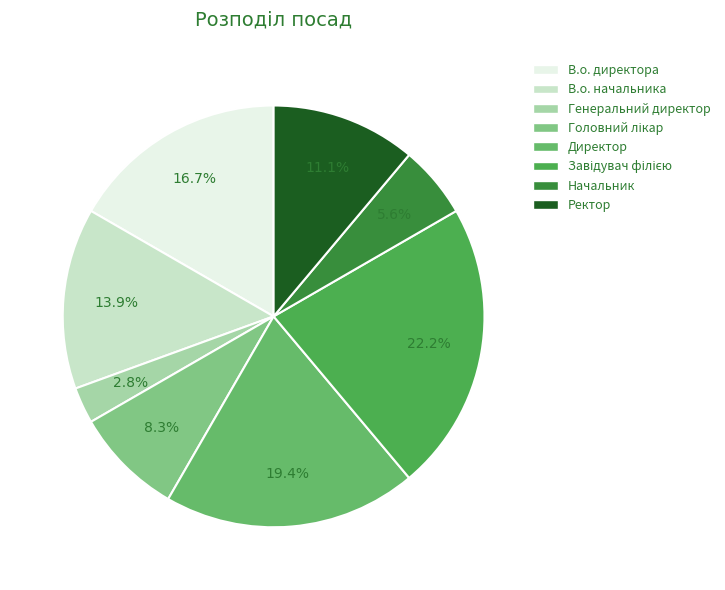

Does Ректор represent more than half of the total?

No